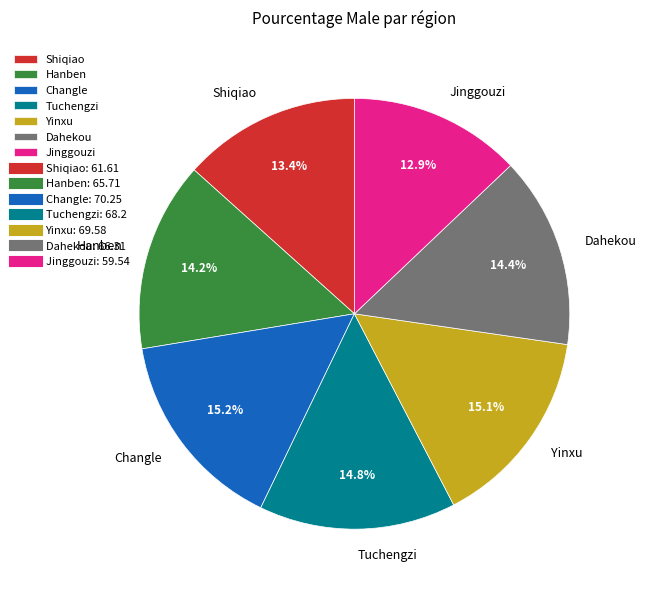

Count the number of slices in the pie.

7